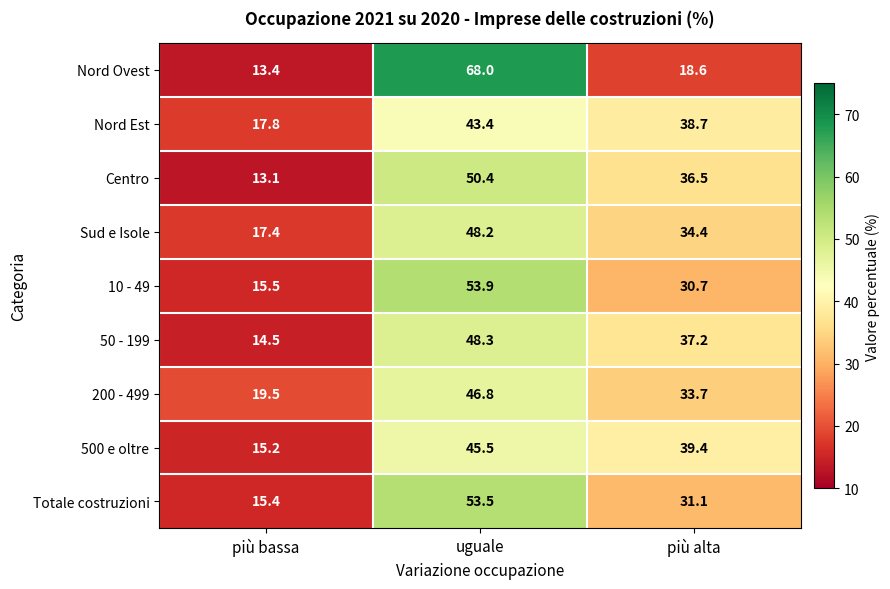

What is the difference between the 500 e oltre values at uguale and più alta?

6.1